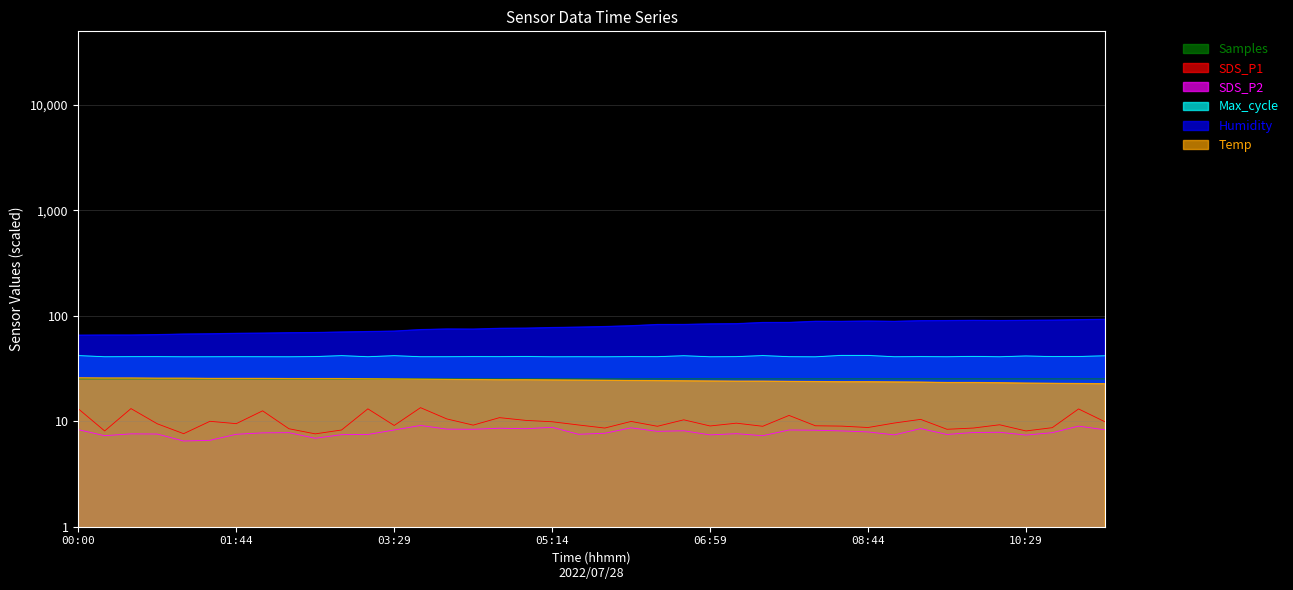

True or false: Max_cycle and Temp intersect in this chart.

False